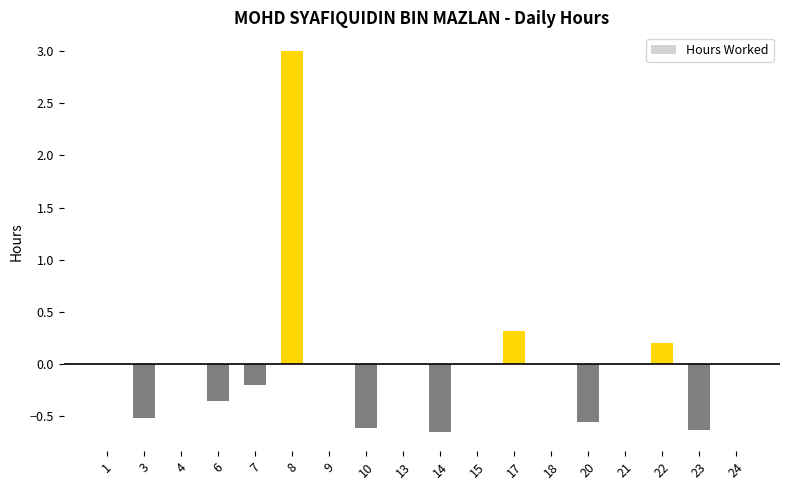

True or false: the data shows -0.2 at 14.

False